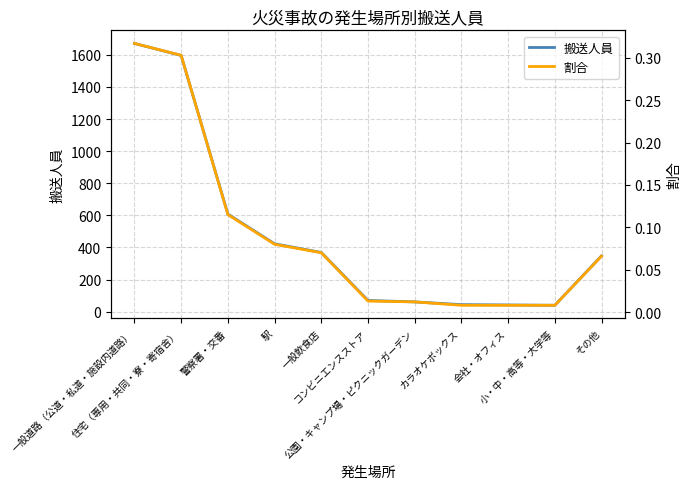

True or false: 割合 and 搬送人員 intersect in this chart.

False